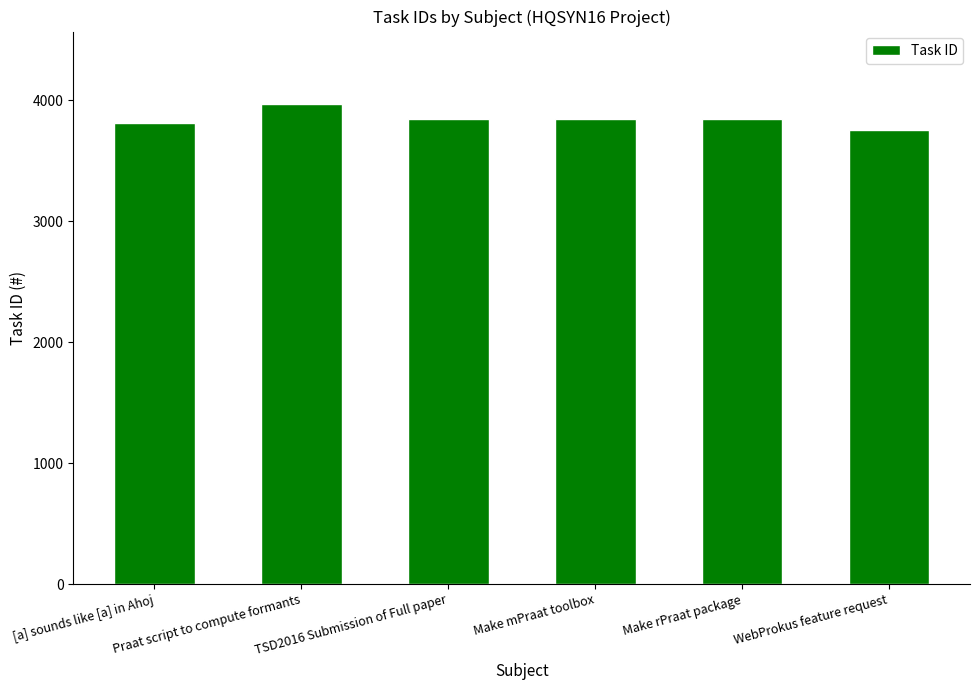

What is the value of the 3rd bar from the left?

3840